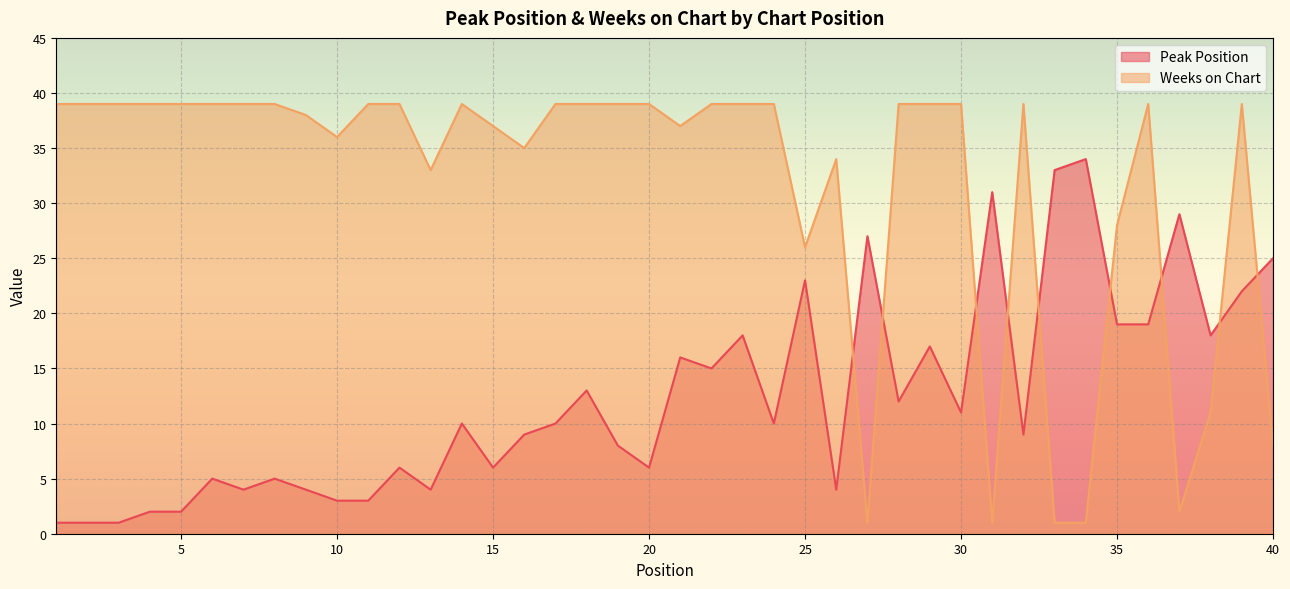

What is the value of the Weeks on Chart point at the 19th from the left?

39